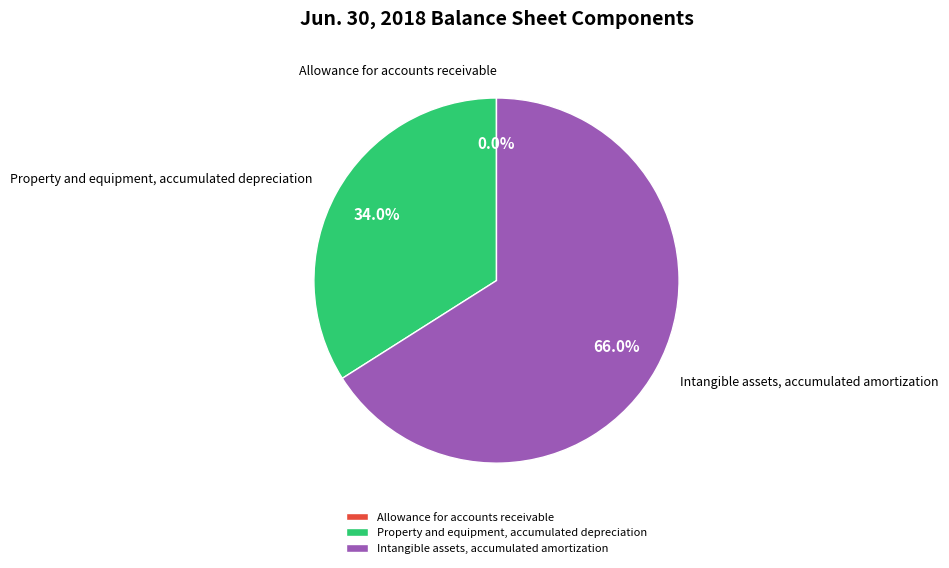

Which slice is the largest?

Intangible assets, accumulated amortization